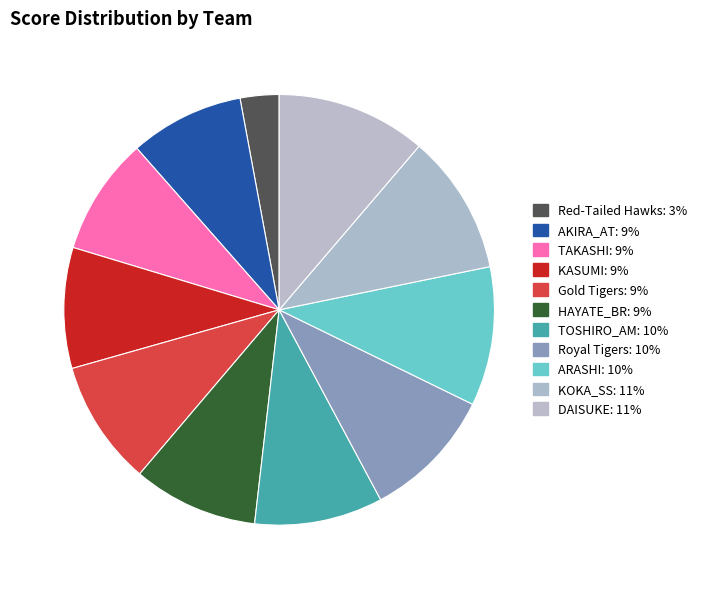

Is it true that Royal Tigers is 10% of the pie?

True